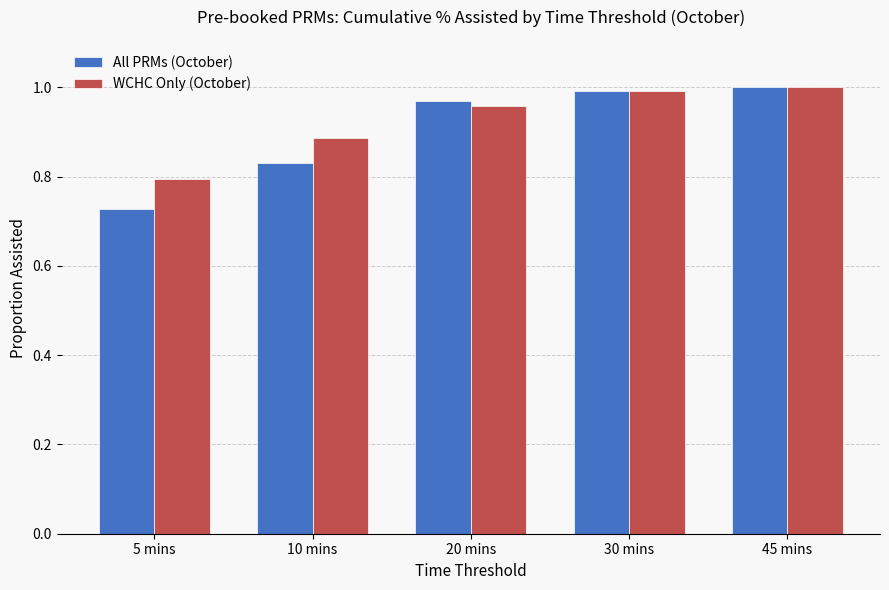

Is the value of All PRMs (October) at 45 mins greater than the value of WCHC Only (October) at 20 mins?

Yes